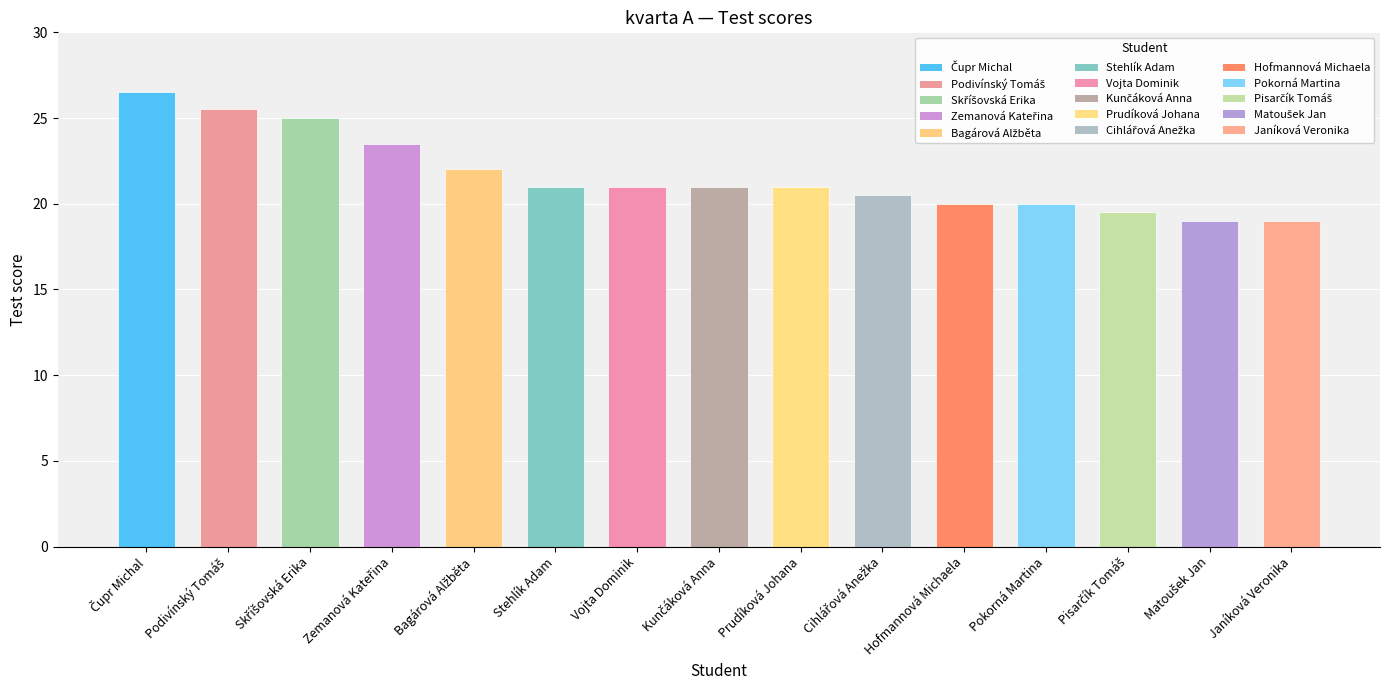

What value does the data have at Prudíková Johana?

21.0